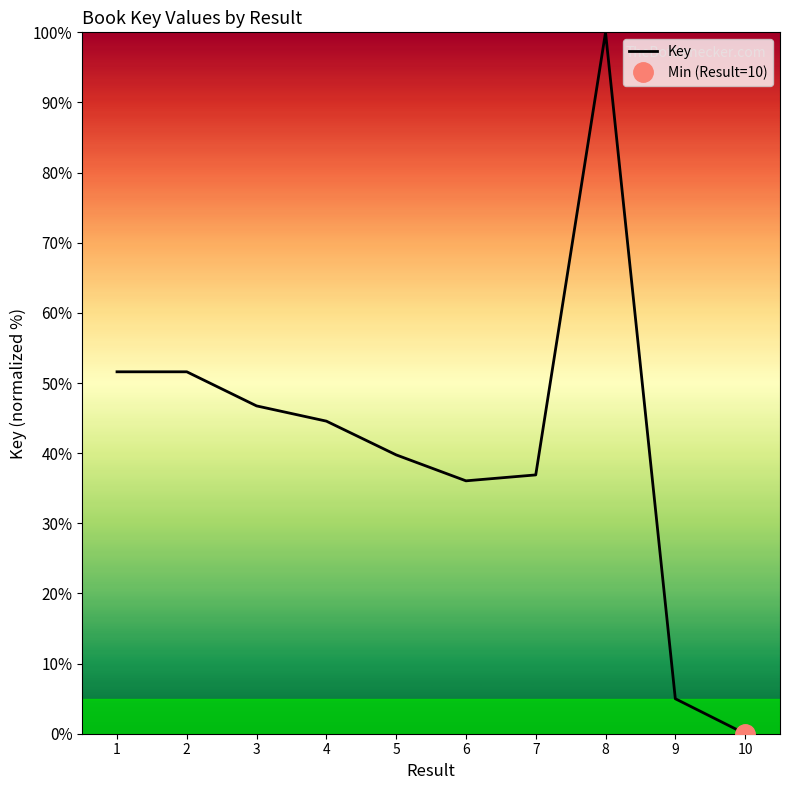

Where is the data nearest to the value 50?

1